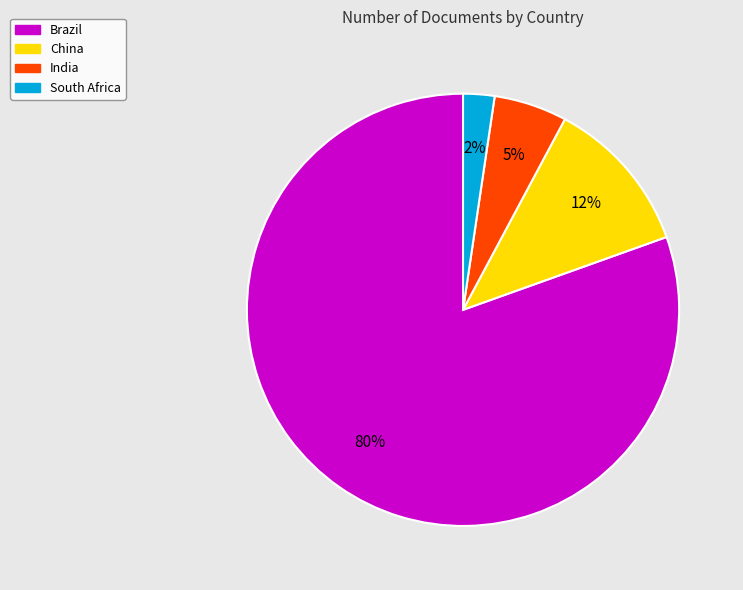

To the nearest percent, what is the combined percentage of China and South Africa?

14%